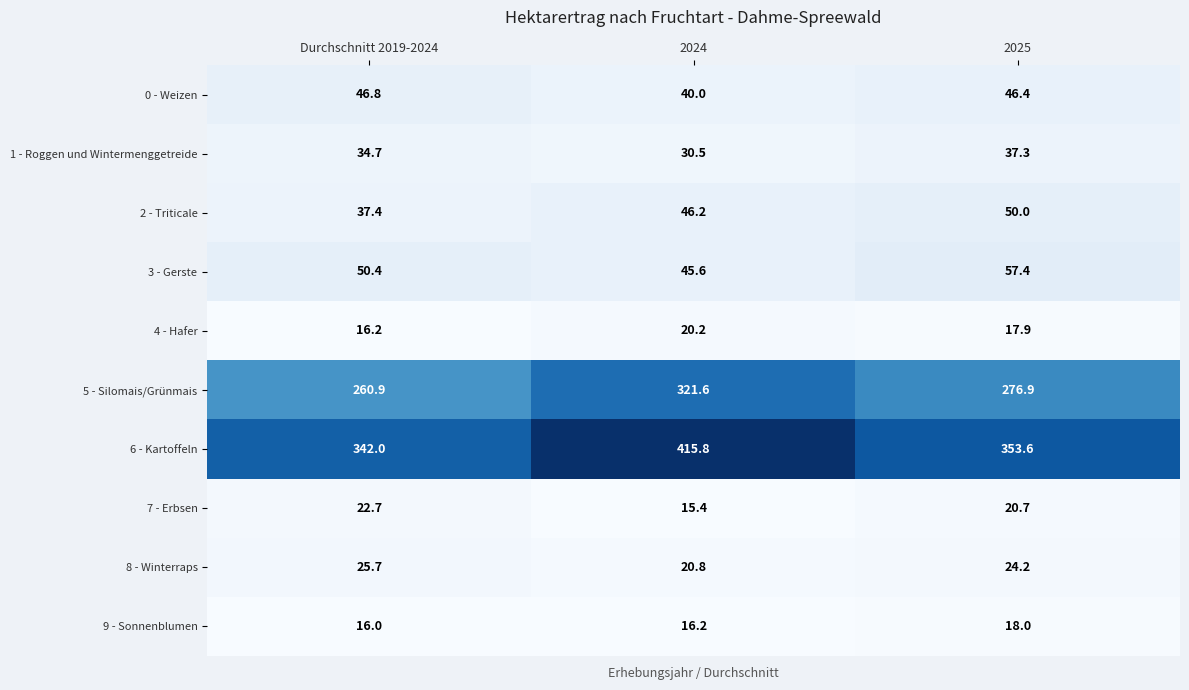

Reading left to right, what are all the values shown in this chart?

0 - Weizen: 46.8	40.0	46.4
1 - Roggen und Wintermenggetreide: 34.7	30.5	37.3
2 - Triticale: 37.4	46.2	50.0
3 - Gerste: 50.4	45.6	57.4
4 - Hafer: 16.2	20.2	17.9
5 - Silomais/Grünmais: 260.9	321.6	276.9
6 - Kartoffeln: 342.0	415.8	353.6
7 - Erbsen: 22.7	15.4	20.7
8 - Winterraps: 25.7	20.8	24.2
9 - Sonnenblumen: 16.0	16.2	18.0